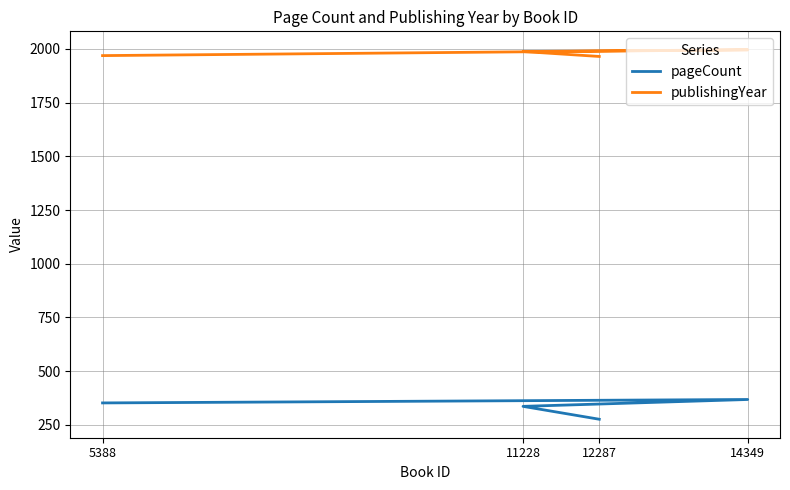

Reading left to right, what are all the values shown in this chart?

pageCount: 5388=352	14349=368	11228=336	12287=276
publishingYear: 5388=1969	14349=1996	11228=1988	12287=1965